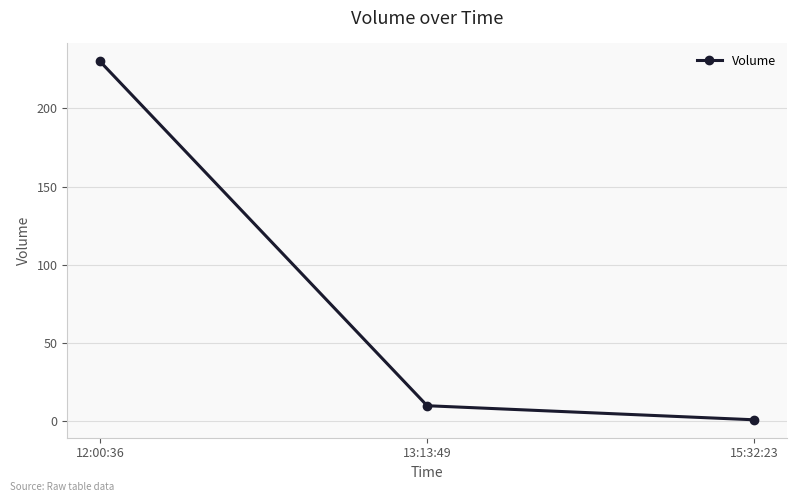

At which category does the chart reach its minimum across all series?

15:32:23